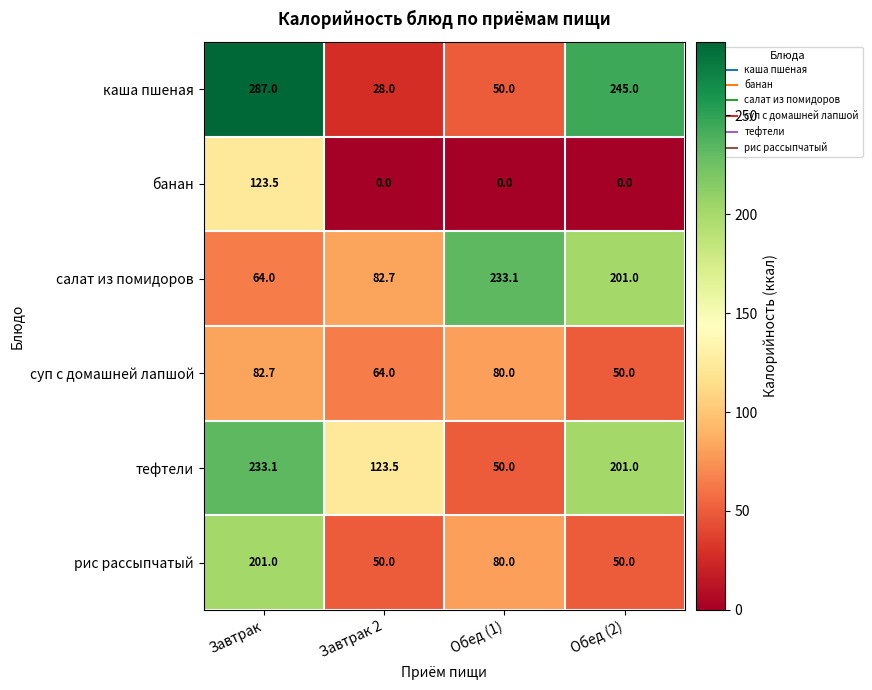

What is the difference between the highest and lowest values at Обед (1)?

233.1